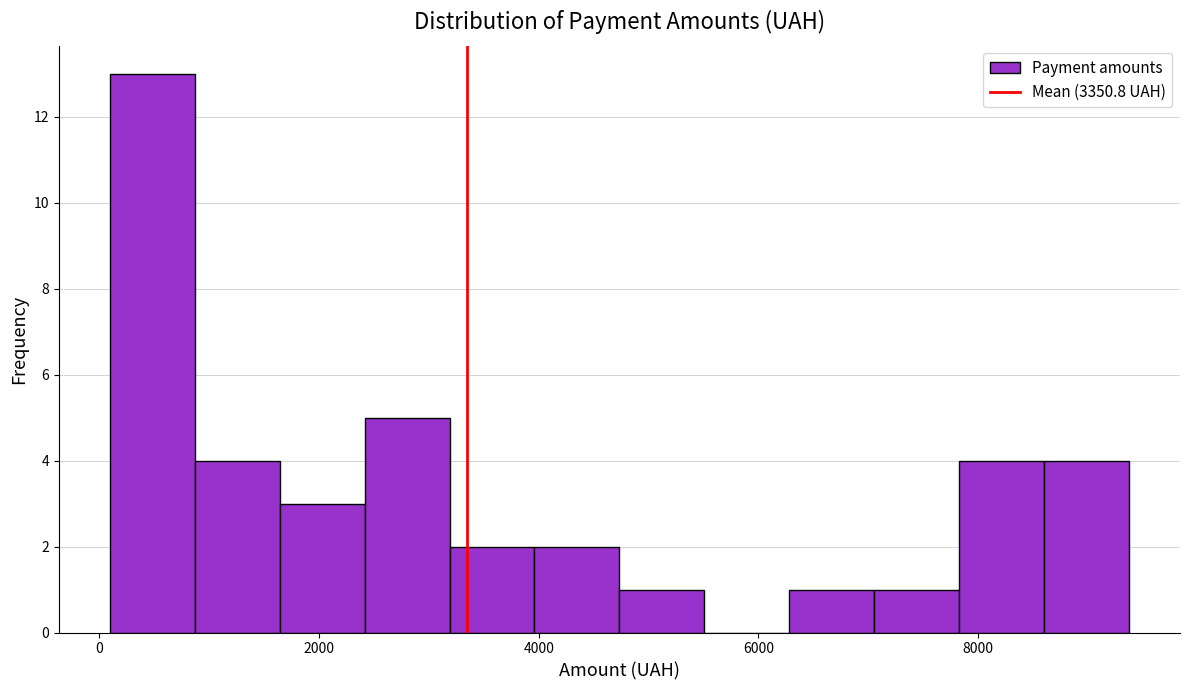

Around what value on the x-axis is the tallest bar? Give the approximate position of its centre, as read against the axis.

400